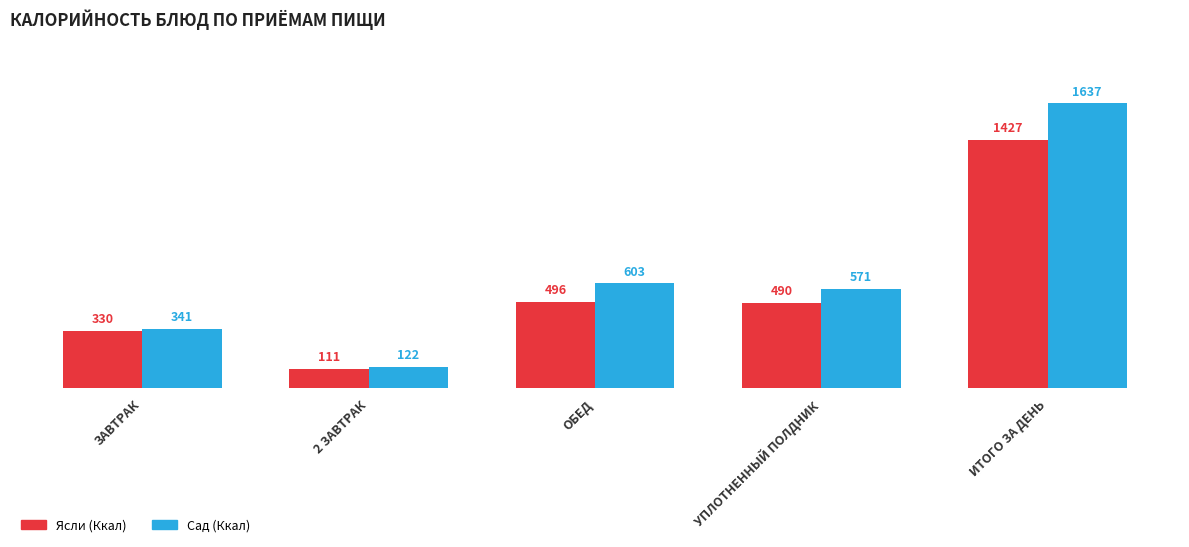

Which series has the largest total across all categories?

Сад (Ккал)